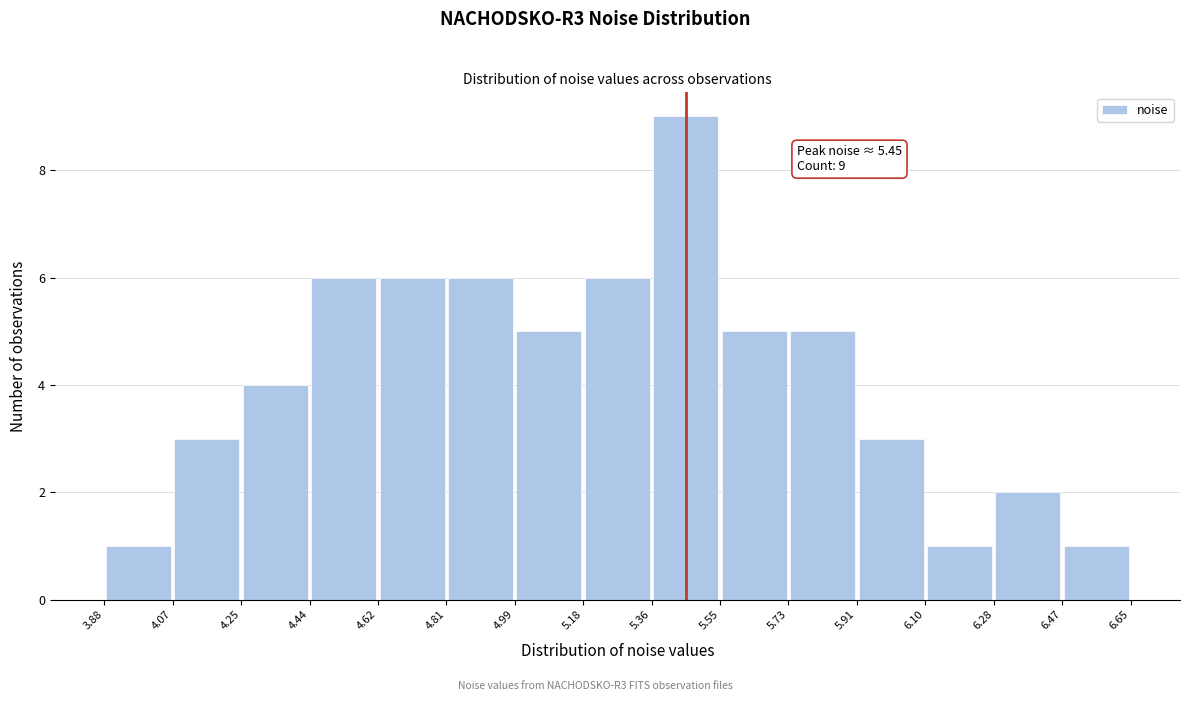

Over which range of the x-axis is the bar tallest?

5.36 to 5.55